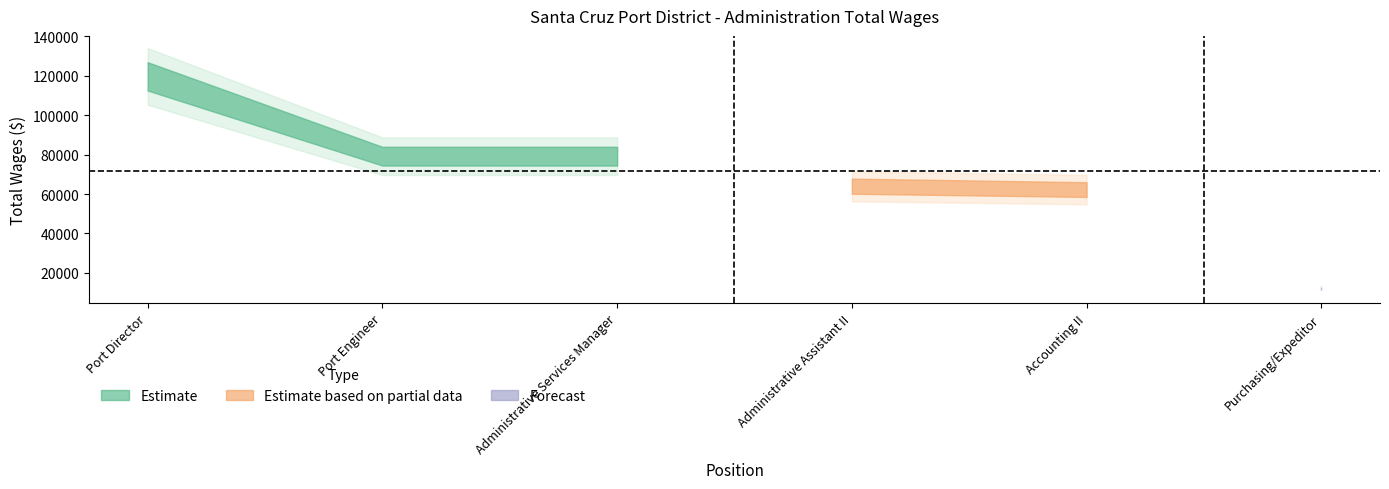

What is the change in value from Port Engineer to Administrative Services Manager?

-4